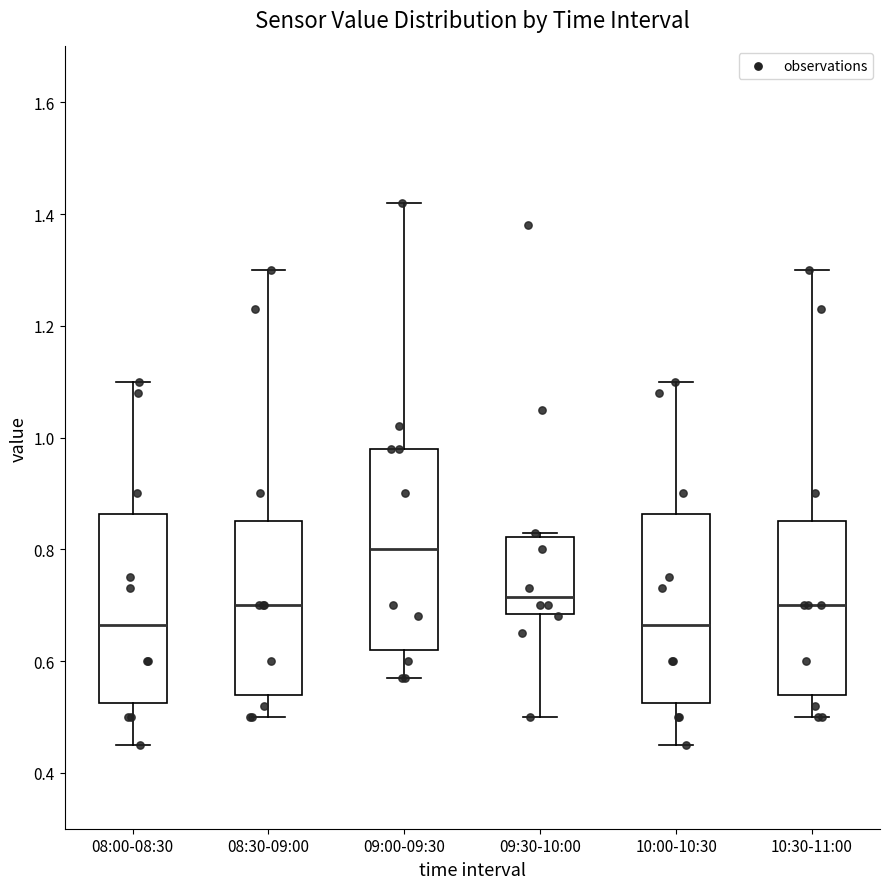

Which box has the highest median line?

09:00-09:30